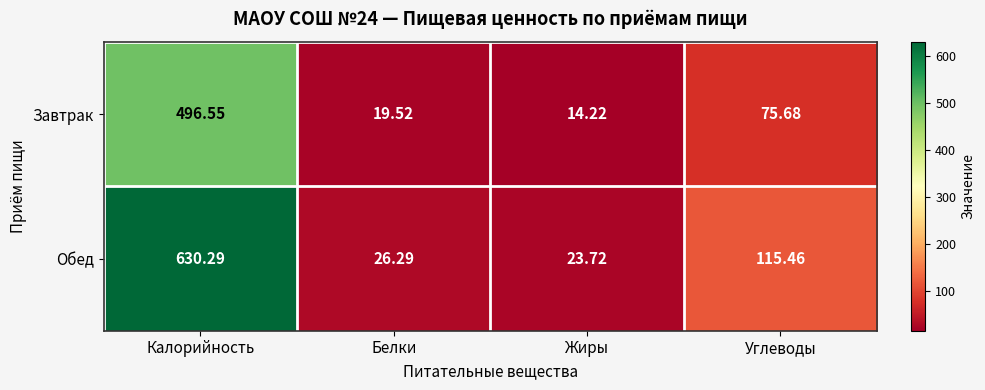

List the series in order of their peak value, highest first.

Обед, Завтрак